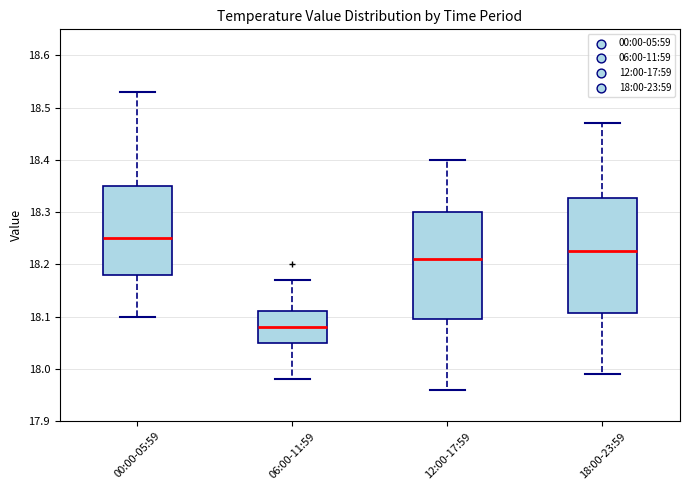

Comparing the boxes themselves (not the whiskers), which one is the tallest?

18:00-23:59